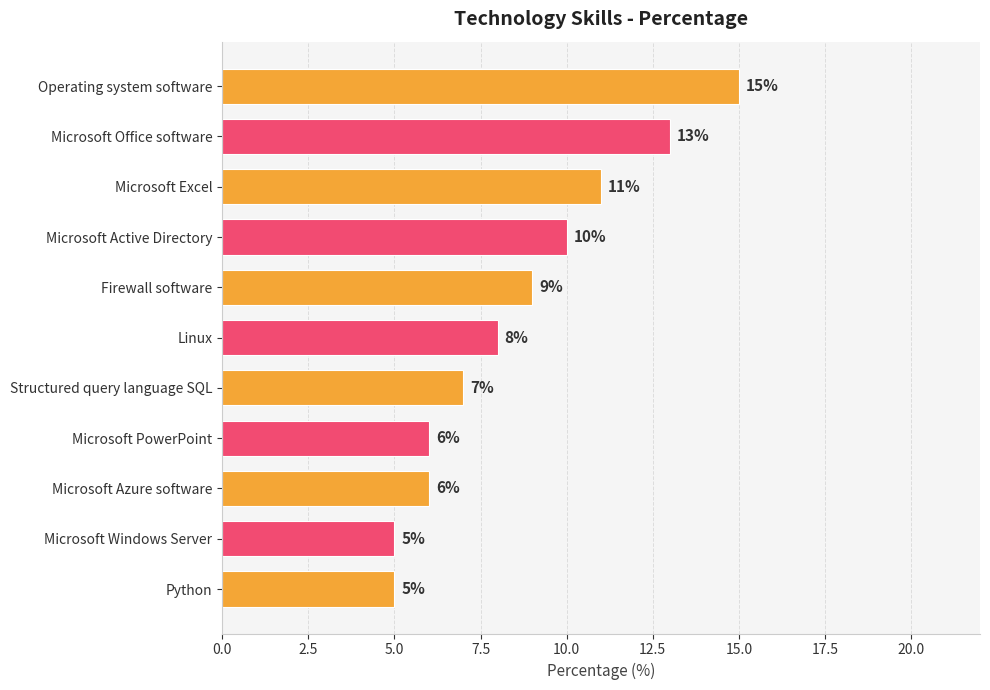

Reading top to bottom, transcribe all the data shown in this chart.

Operating system software=15	Microsoft Office software=13	Microsoft Excel=11	Microsoft Active Directory=10	Firewall software=9	Linux=8	Structured query language SQL=7	Microsoft PowerPoint=6	Microsoft Azure software=6	Microsoft Windows Server=5	Python=5